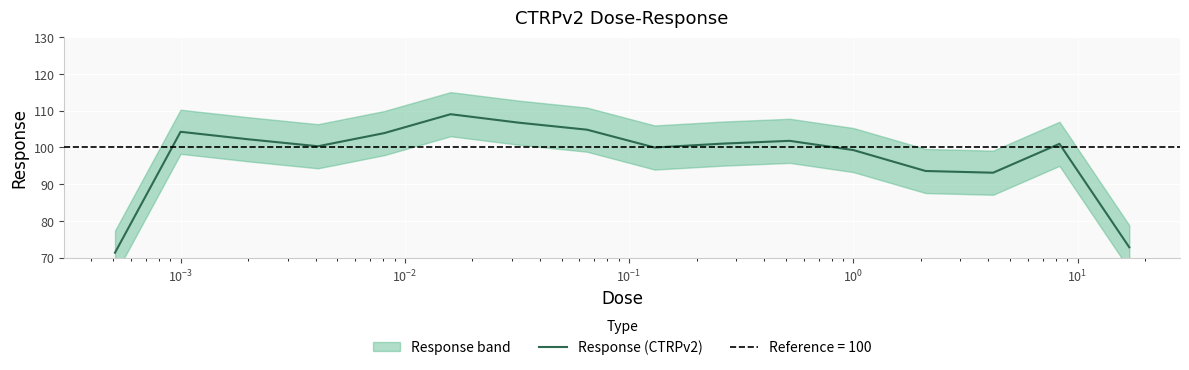

What is the minimum value for Response (CTRPv2)?

71.4